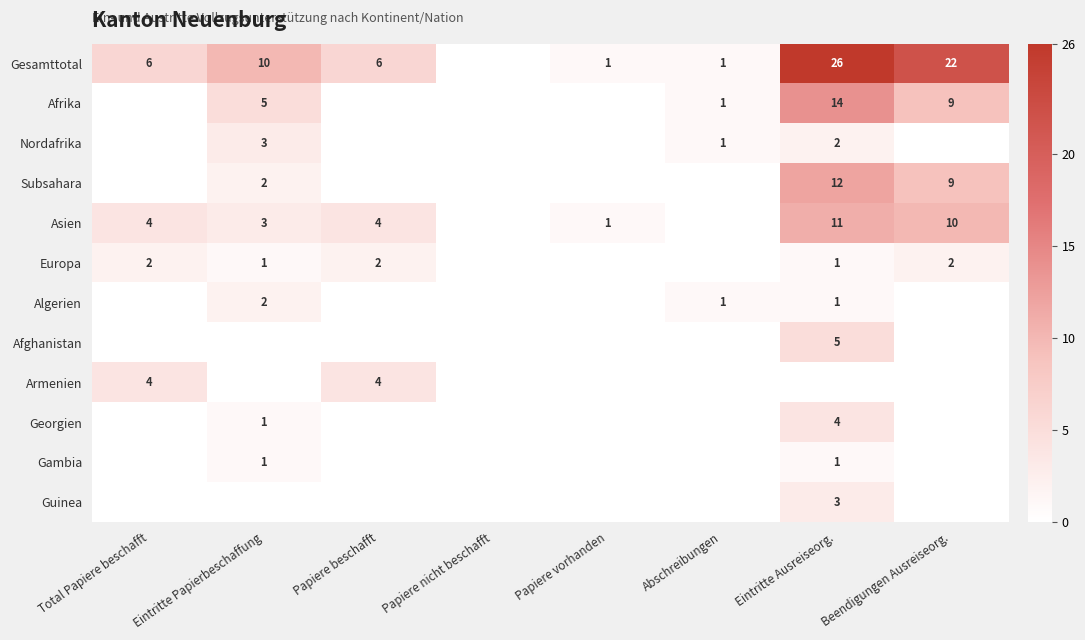

True or false: Georgien has a value of 4 at Eintritte Ausreiseorg..

True